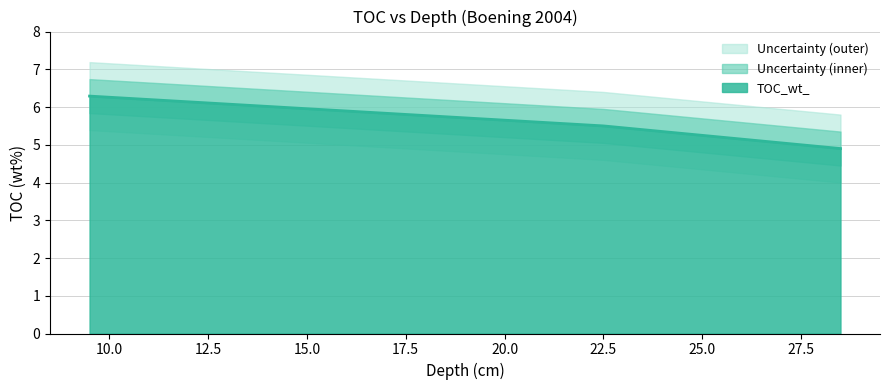

What is the maximum value for TOC_wt_?

6.3